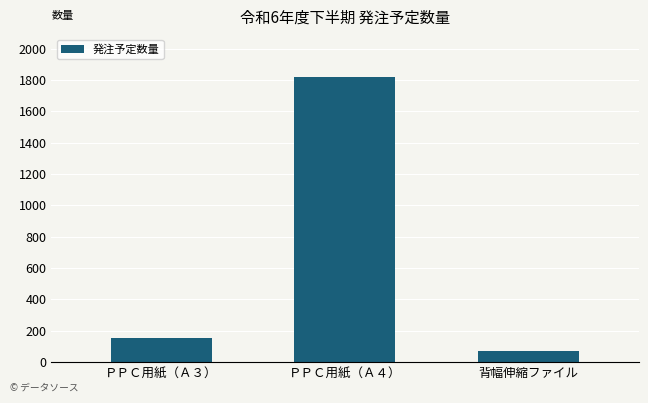

What is the smallest value displayed?

70